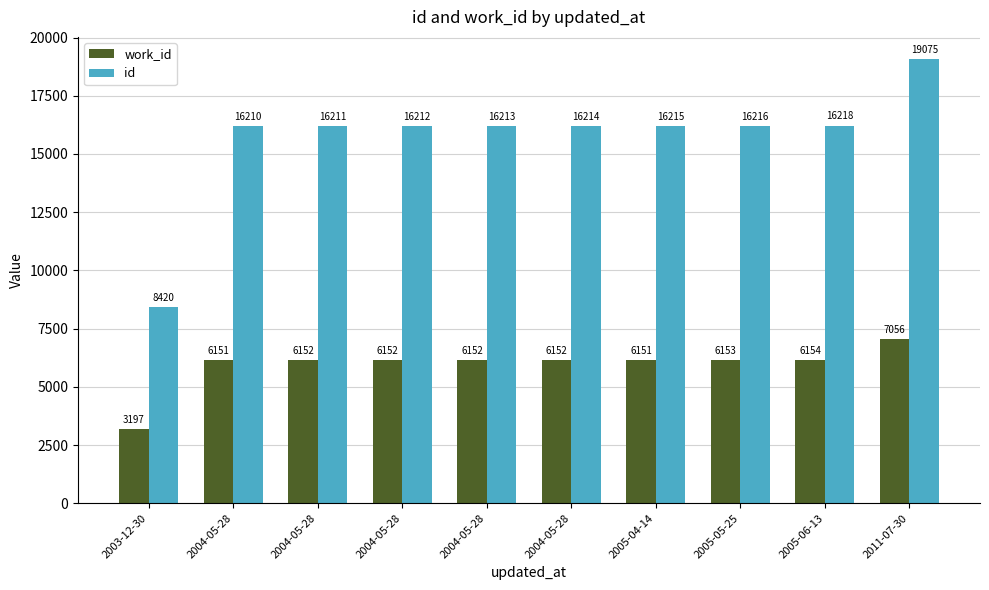

Between 2005-04-14 and 2004-05-28, which is larger?

2004-05-28